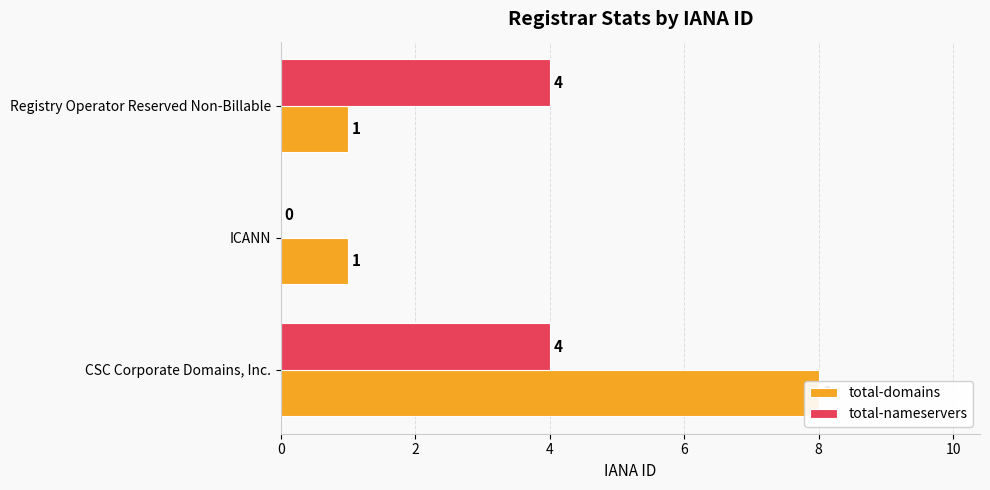

The value of total-domains at Registry Operator Reserved Non-Billable is 2. True or false?

False